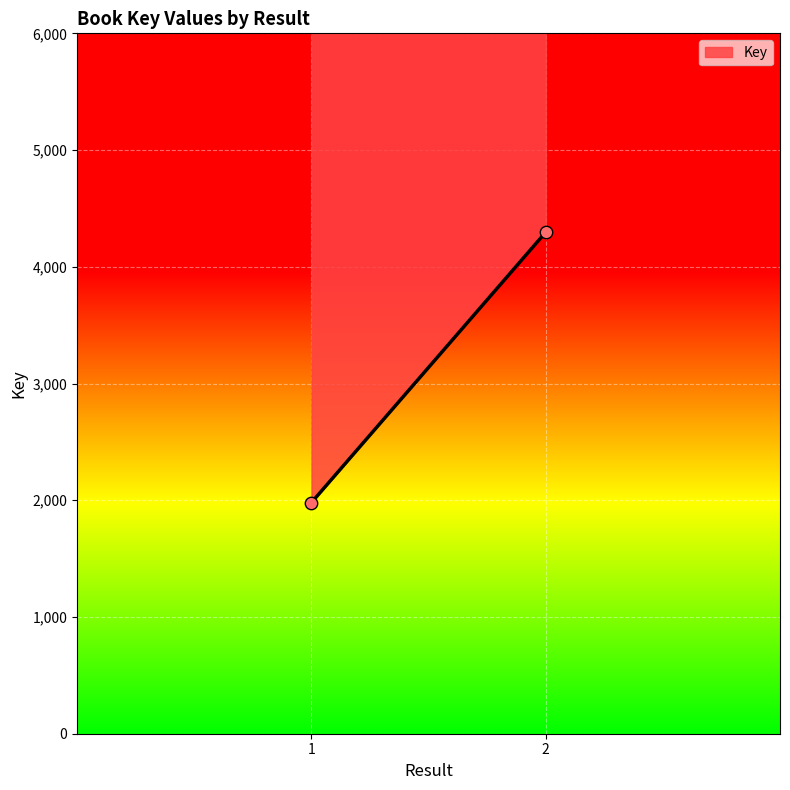

What is the range of Y values (max minus min)?

2316